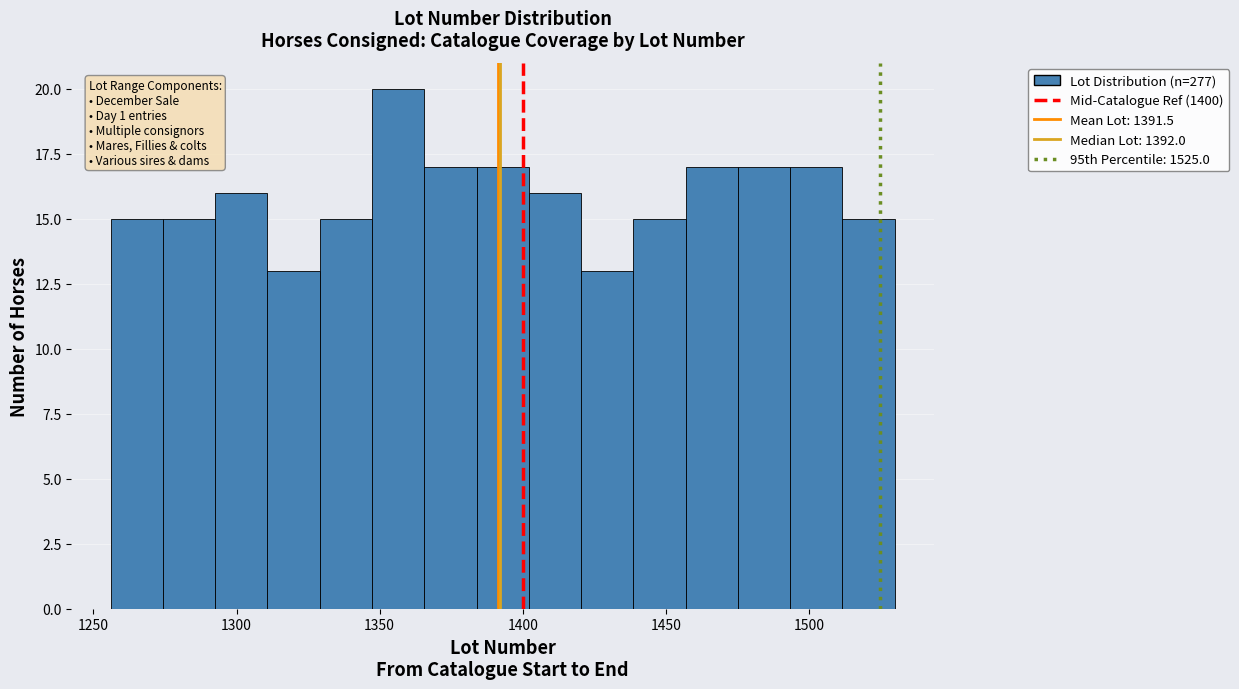

Read against the x-axis, roughly where is the centre of the tallest bar?

1355